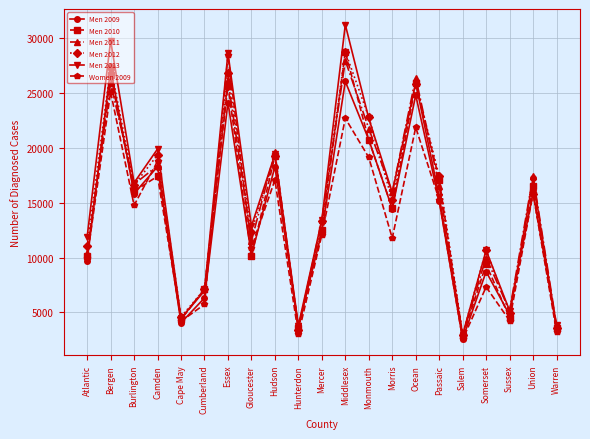

In Men 2010, how many points are higher than both neighbors (excluding endpoints)?

8